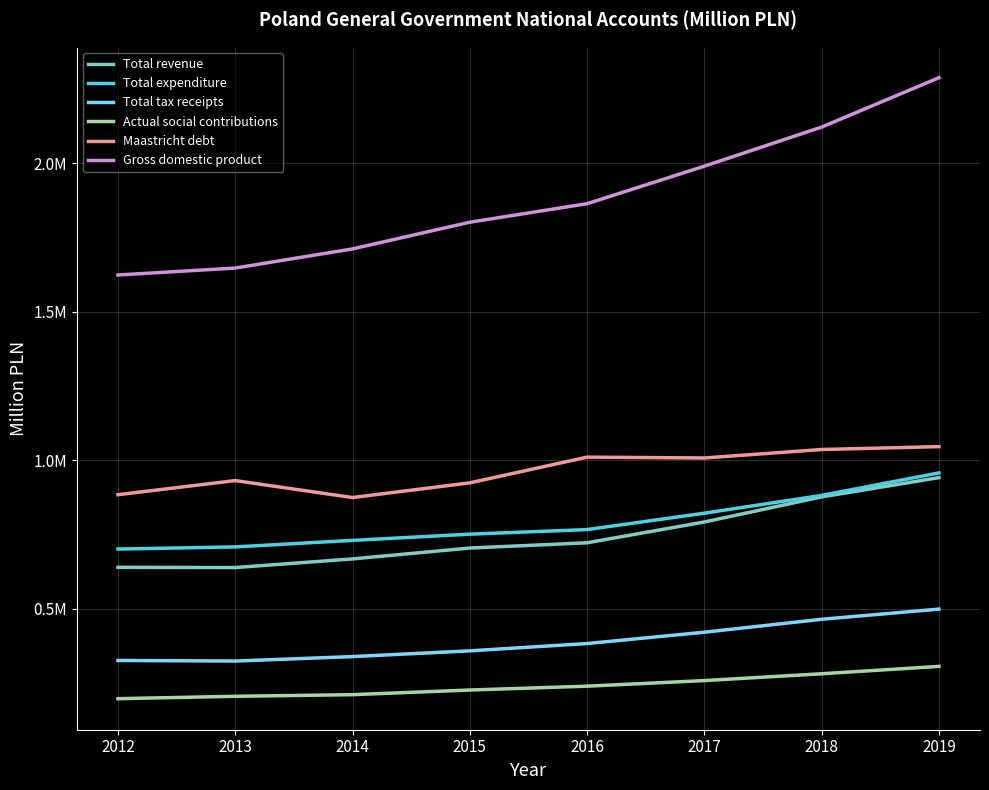

List the series in order of their peak value, highest first.

Gross domestic product, Maastricht debt, Total expenditure, Total revenue, Total tax receipts, Actual social contributions